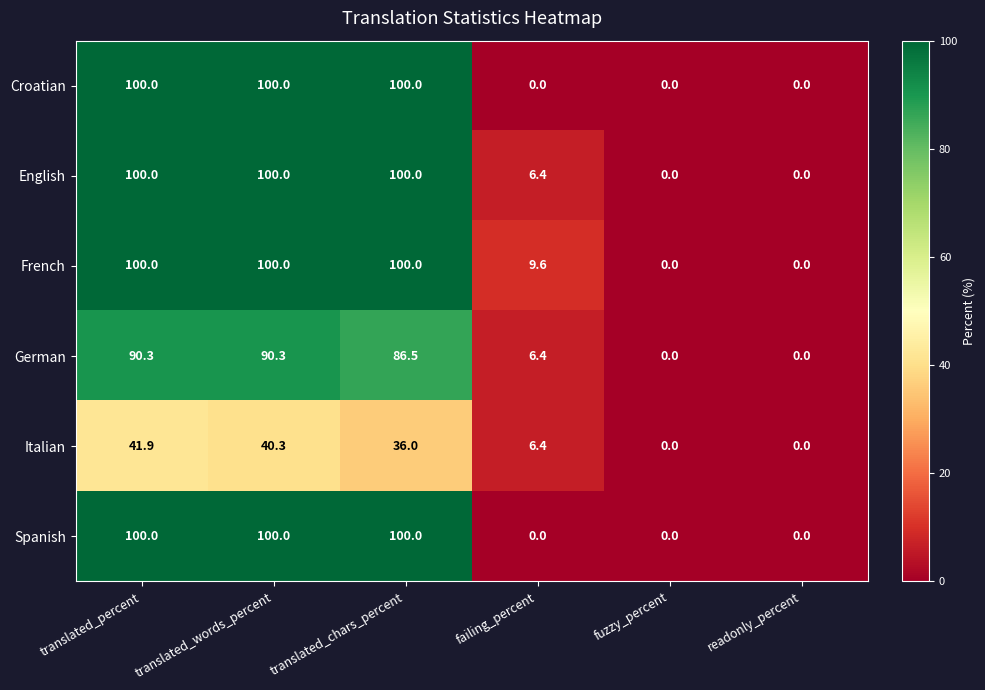

Is it true that Croatian equals 100.0 at translated_percent?

True